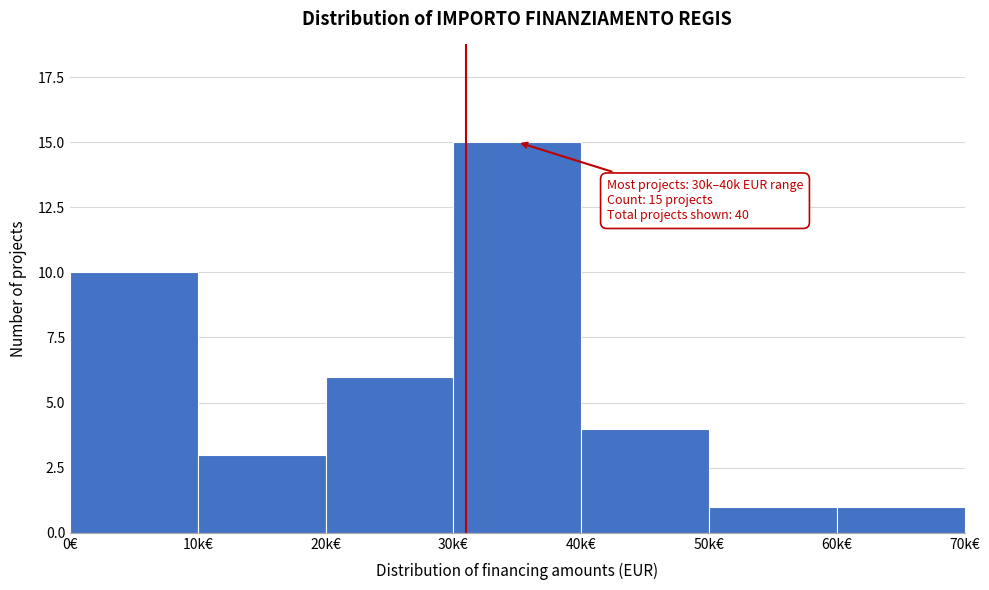

Reading left to right, transcribe all the data shown in this chart.

10	3	6	15	4	1	1